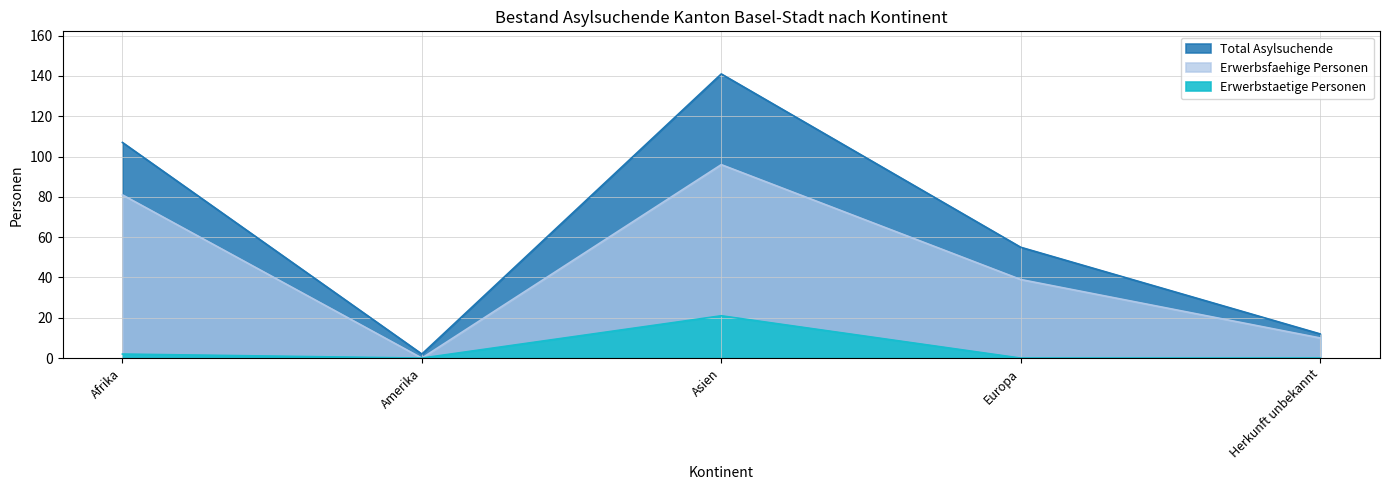

What is the difference between the second highest and minimum values in the Erwerbstaetige Personen series?

2